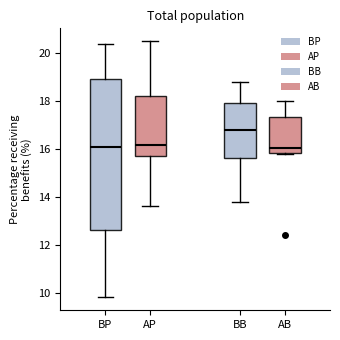

Reading left to right, transcribe this box plot: for each box, give where its median line is, the range the box spans, and where its two whiskers end, as read against the y-axis. The values are not printed on the chart, so give them approximately, as read against the axis.

BP: median 16.2, box 12.6 to 19.0, whiskers 9.8 to 20.4
AP: median 16.2, box 15.8 to 18.2, whiskers 13.6 to 20.6
BB: median 16.8, box 15.6 to 18.0, whiskers 13.8 to 18.8
AB: median 16.0, box 15.8 to 17.4, whiskers 15.8 to 18.0